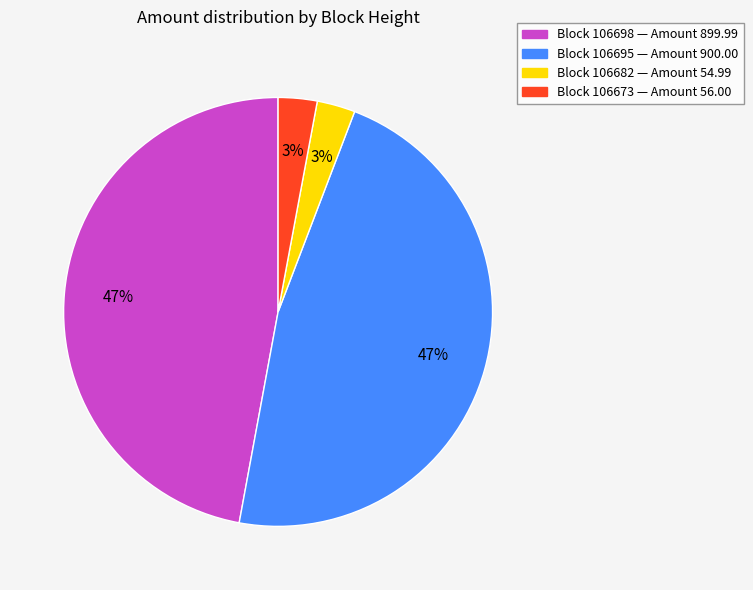

The Block 106673 — Amount 56.00 slice represents 3% of the pie. True or false?

True